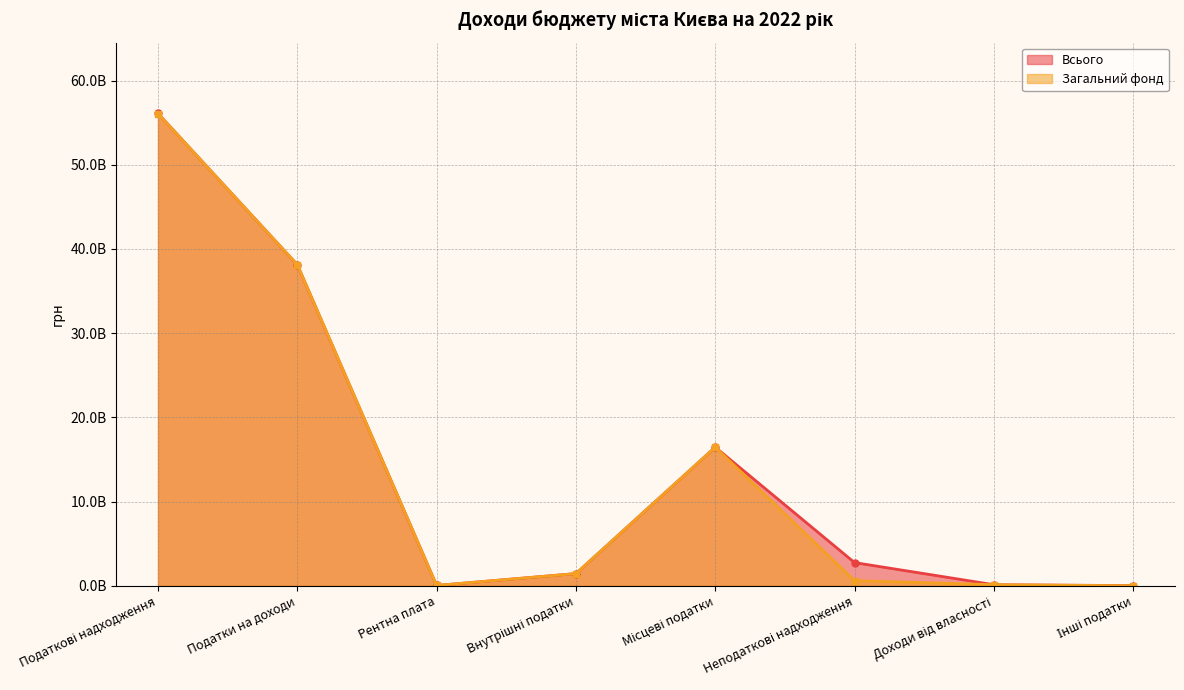

True or false: Загальний фонд and Всього intersect in this chart.

False